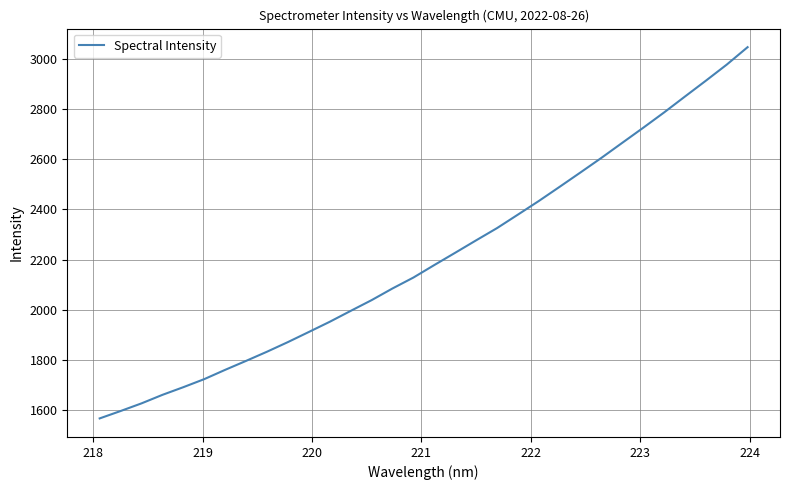

What is the minimum value shown in the chart?

1568.2